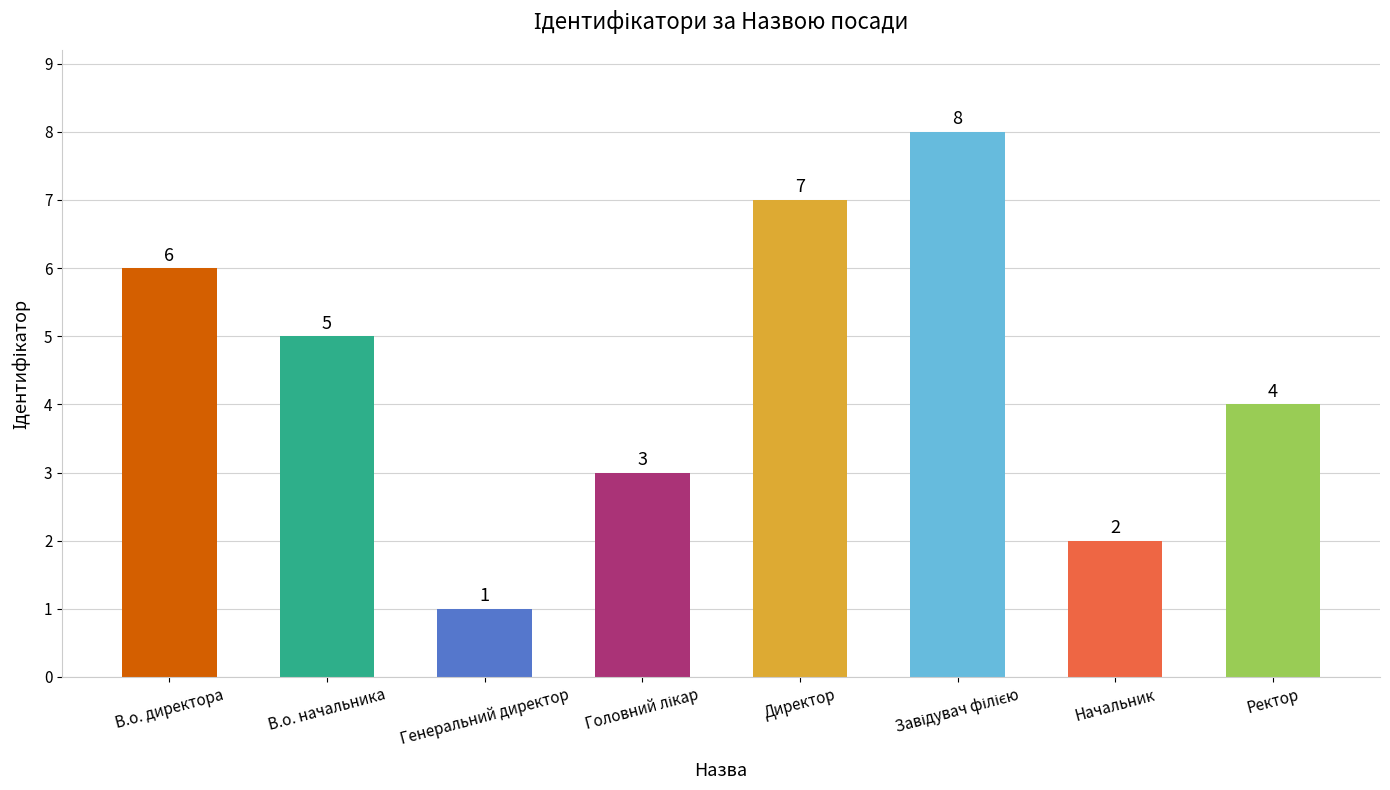

What is the label of the 1st bar from the left?

В.о. директора